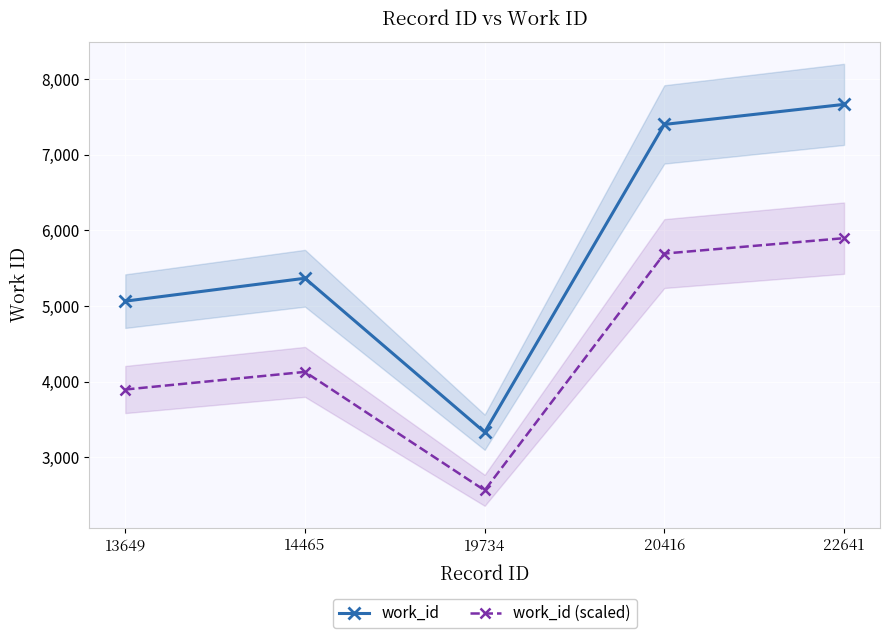

True or false: work_id has a value of 3982.7 at 22641.

False